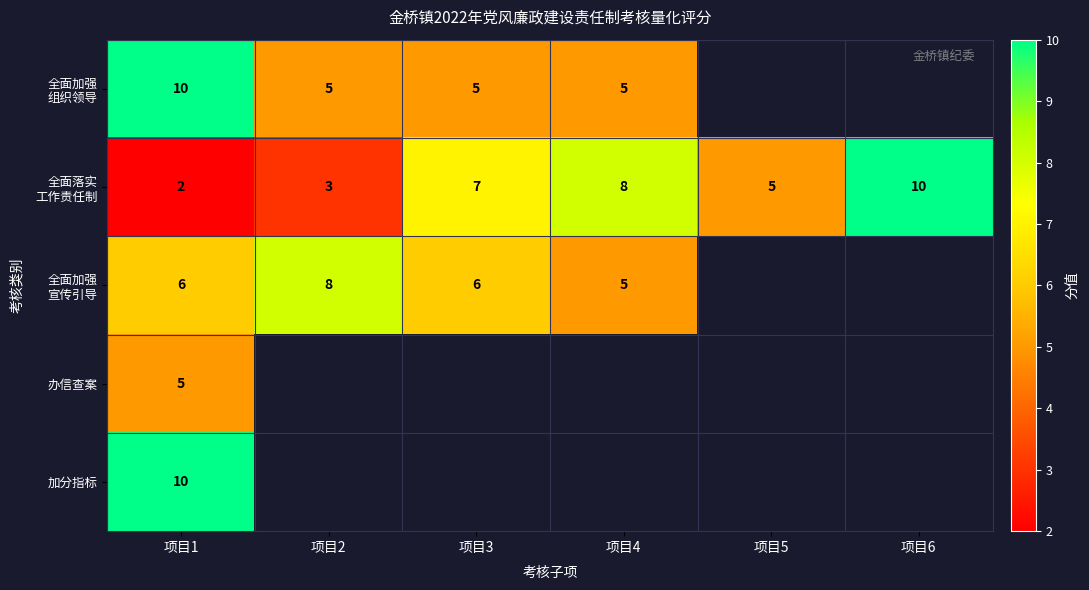

Which label corresponds to the smallest value in the chart?

项目1